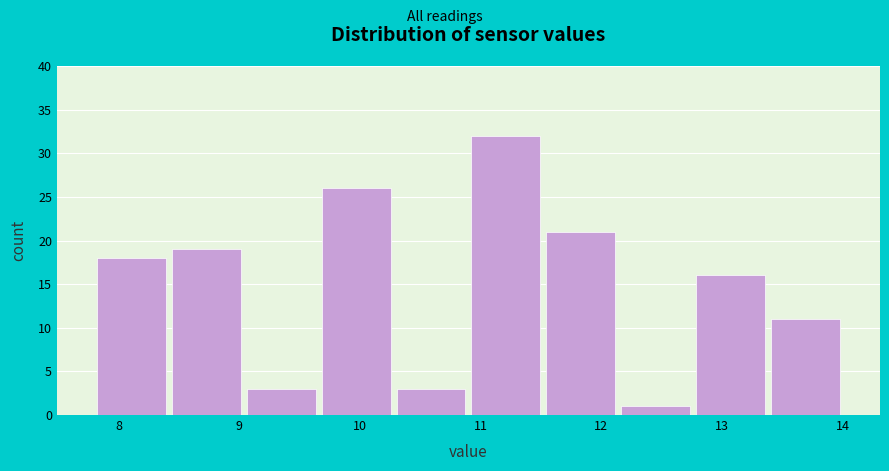

Over which range of the x-axis is the bar tallest?

10.90 to 11.52